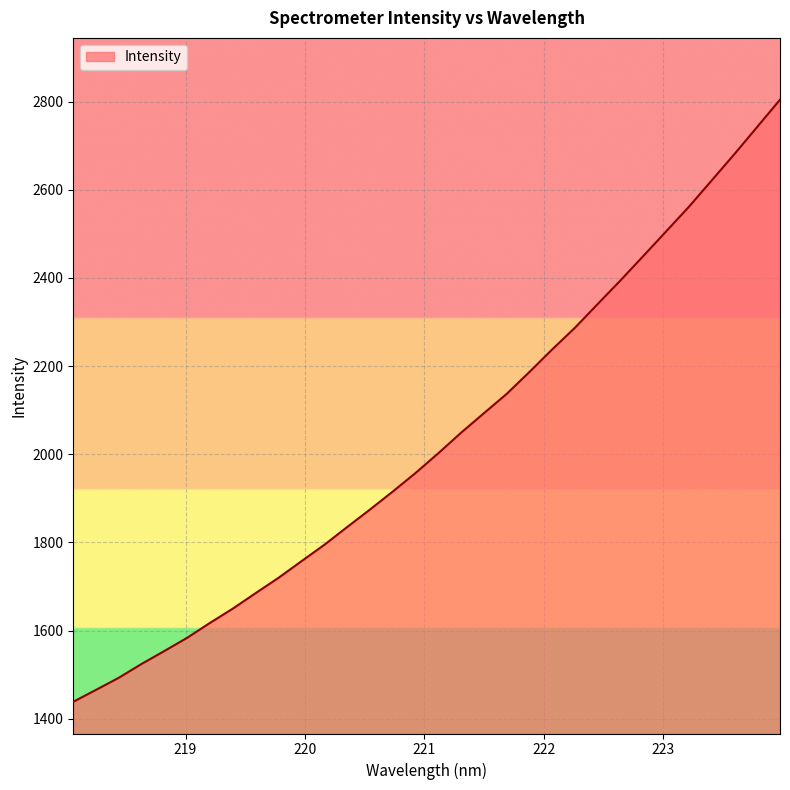

What is the greatest value displayed?

2804.2